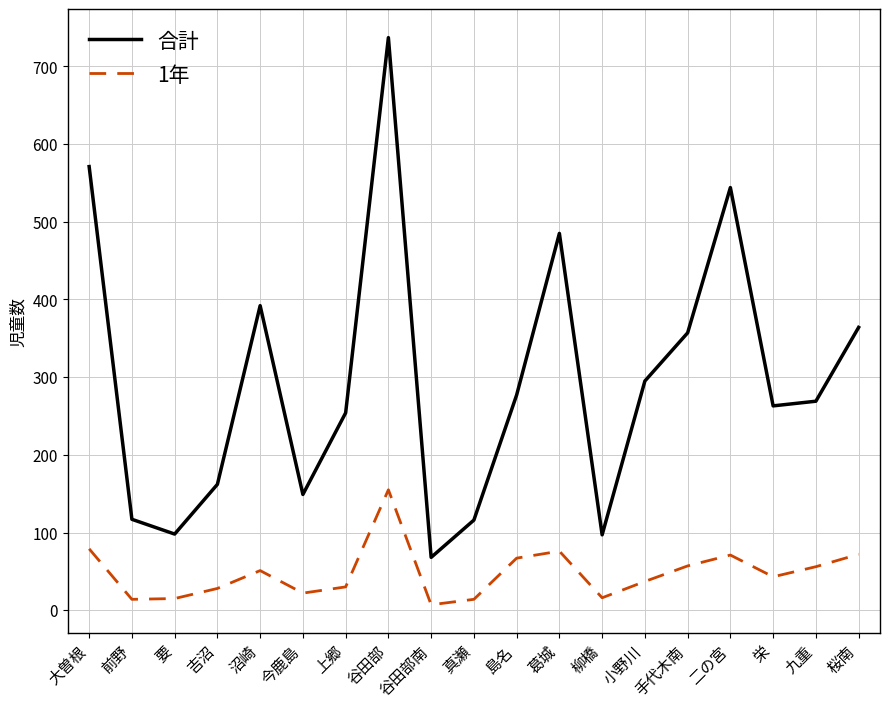

How many lines are shown in the chart?

2